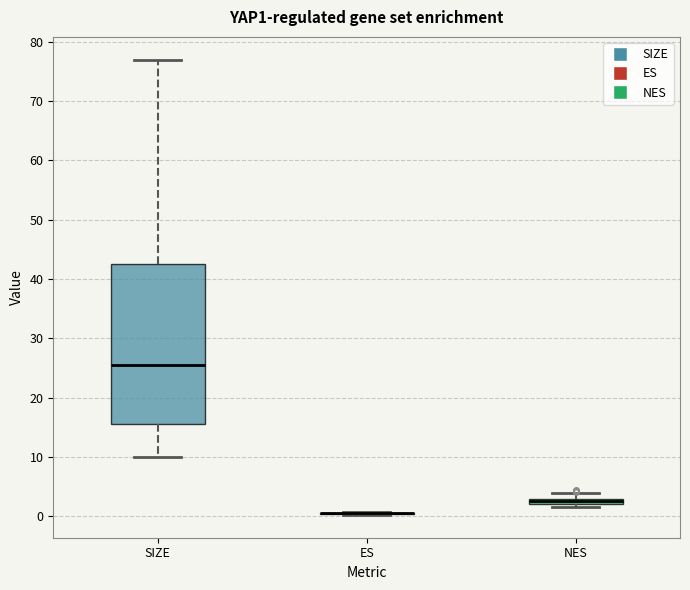

Which box is the tallest, from its lower edge to its upper edge?

SIZE